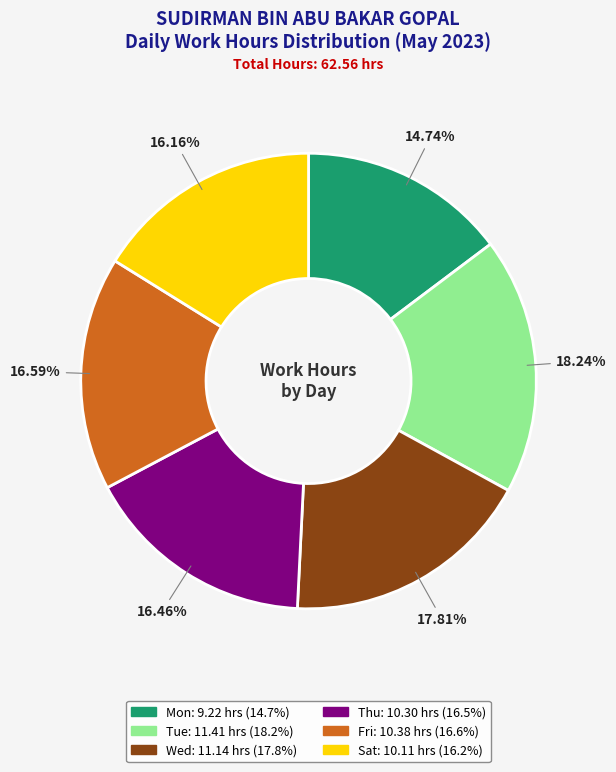

What percentage is NOT represented by Thu?

83.5%